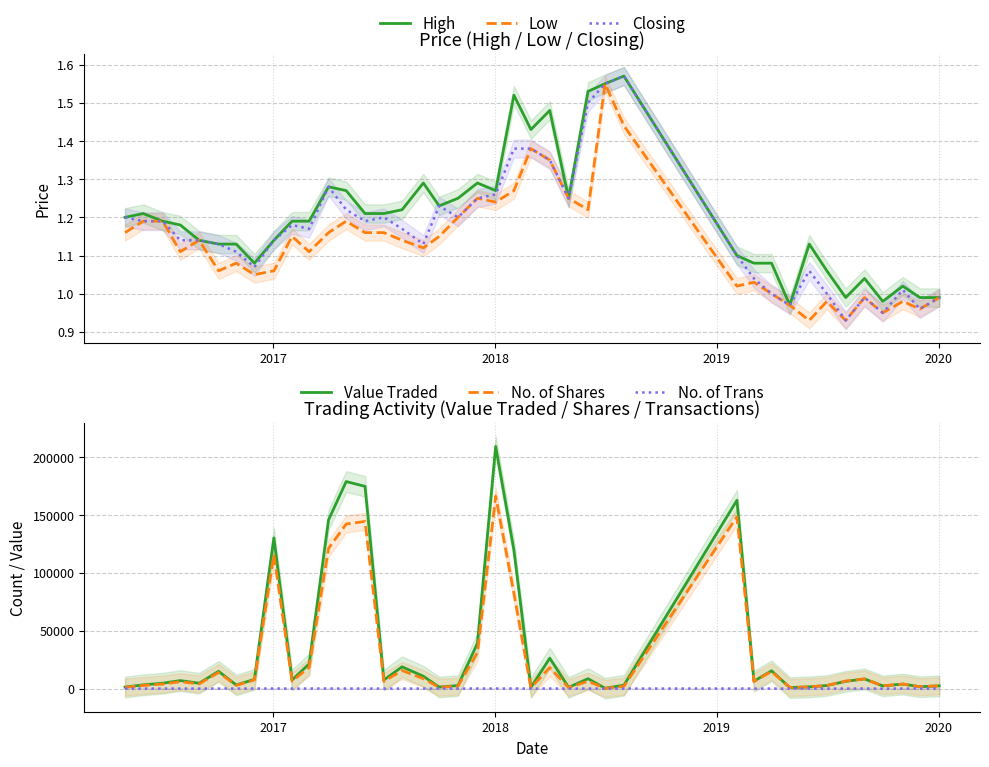

Where is the first local maximum for No. of Trans?

2017